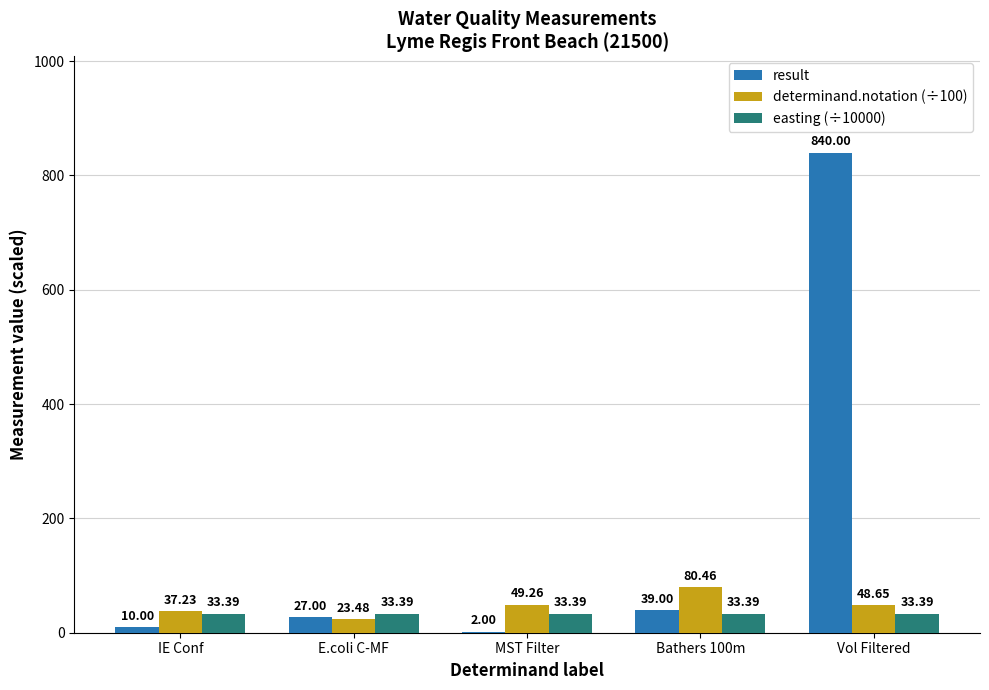

Are the bars horizontal?

No